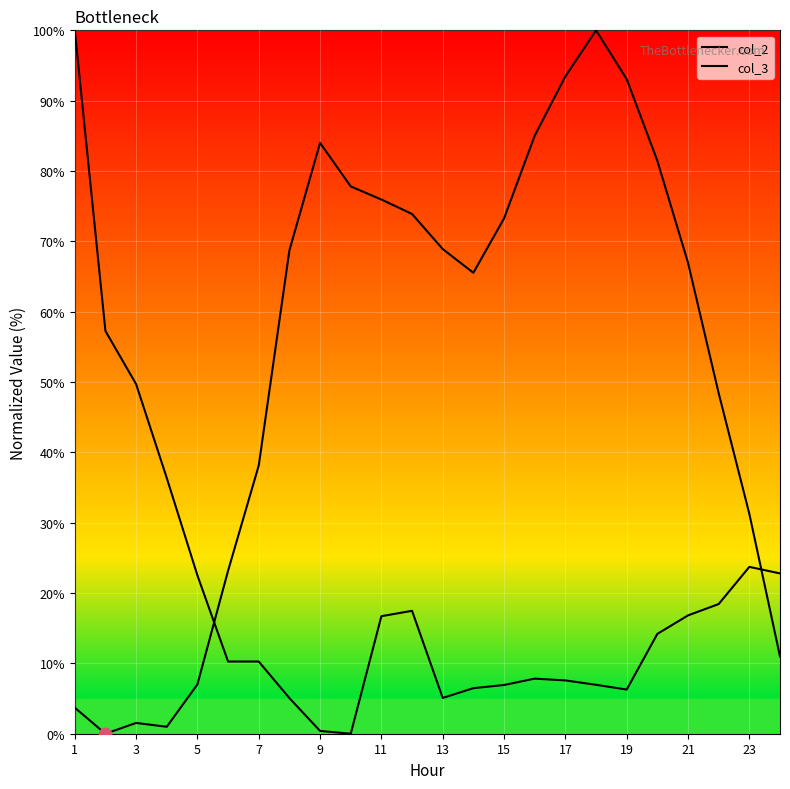

Is this an area chart (filled region under the line)?

No